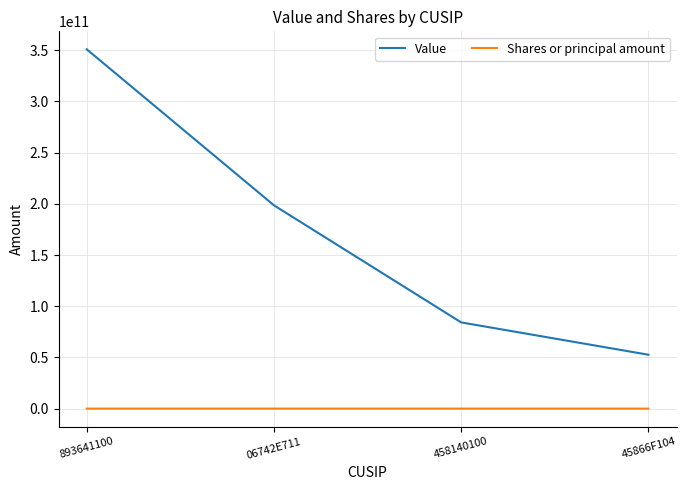

What is the minimum value shown in the chart?

240000